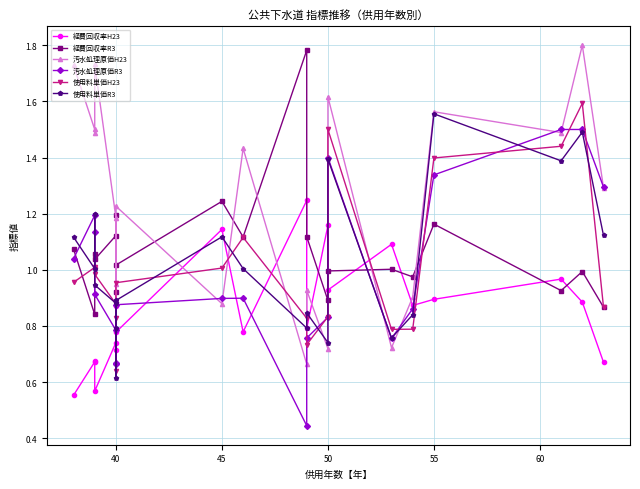

At how many categories does at least one series exceed 0?

20